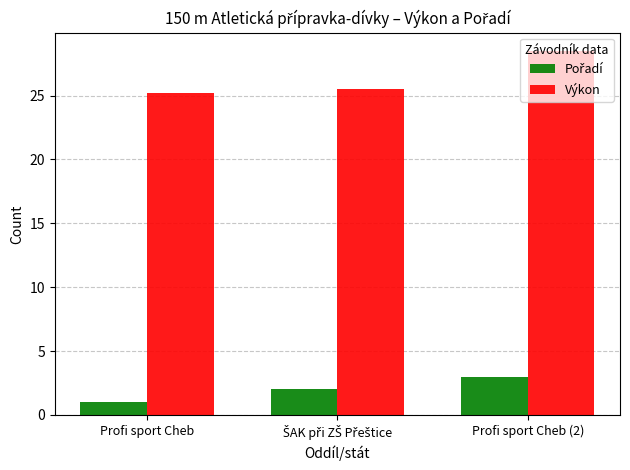

Which category has the lowest value across all series?

Profi sport Cheb